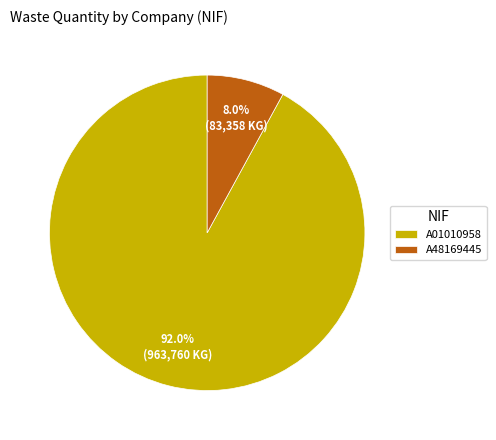

Is there any slice that represents more than half of the pie?

Yes